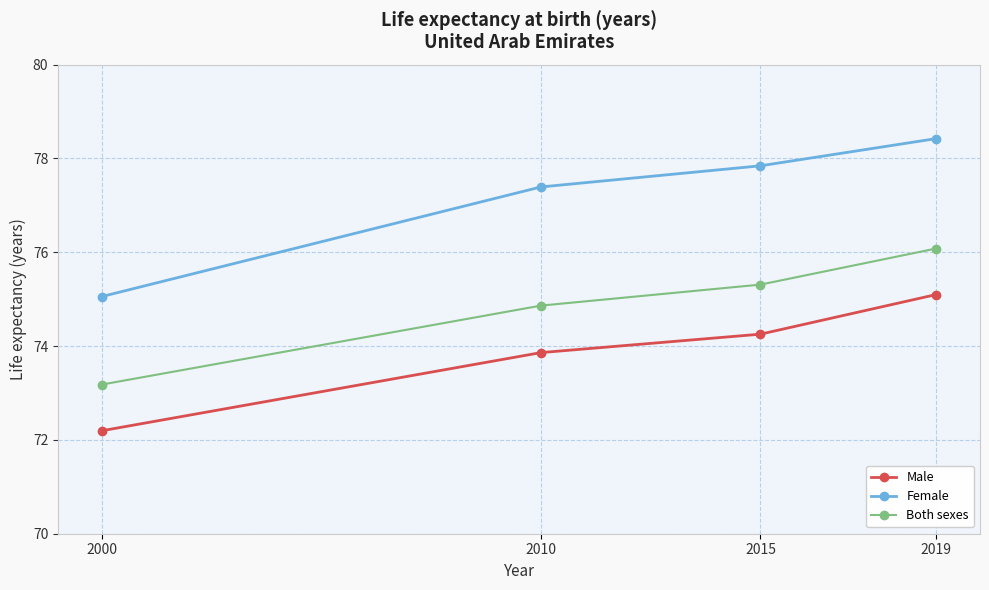

What value does the Male series have at 2015?

74.3